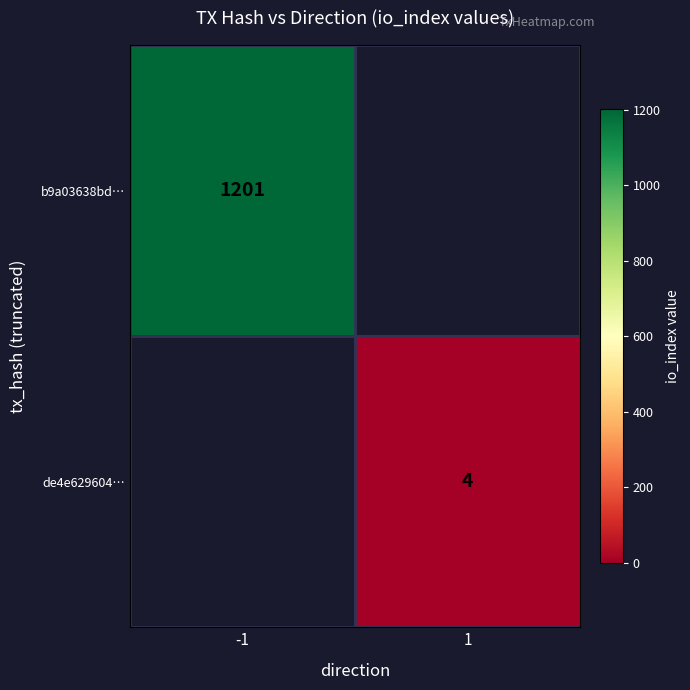

Is it true that b9a03638bd… equals 329 at -1?

False